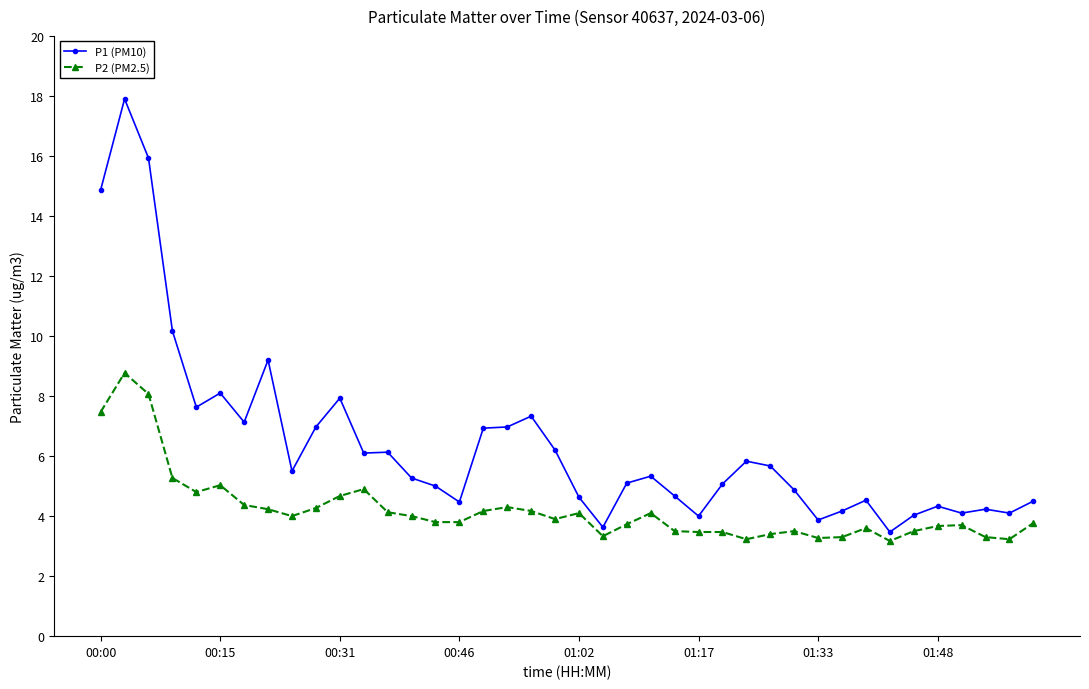

Which series has the largest range (max minus min)?

P1 (PM10)